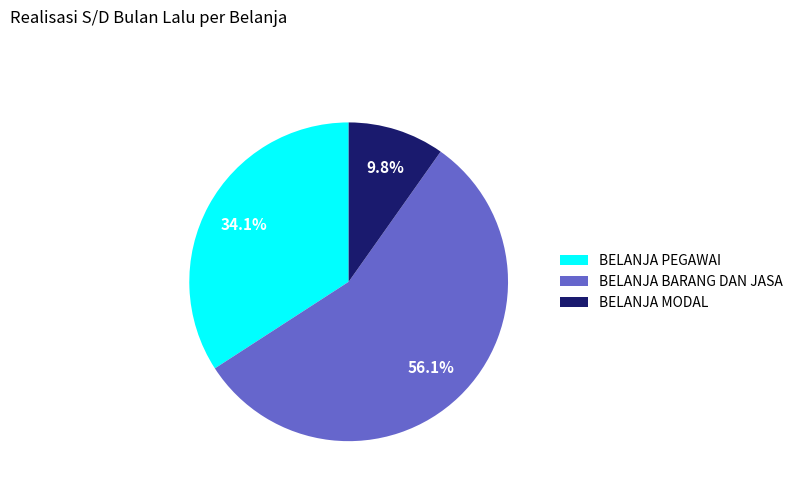

To the nearest percent, what is the average slice percentage?

33%